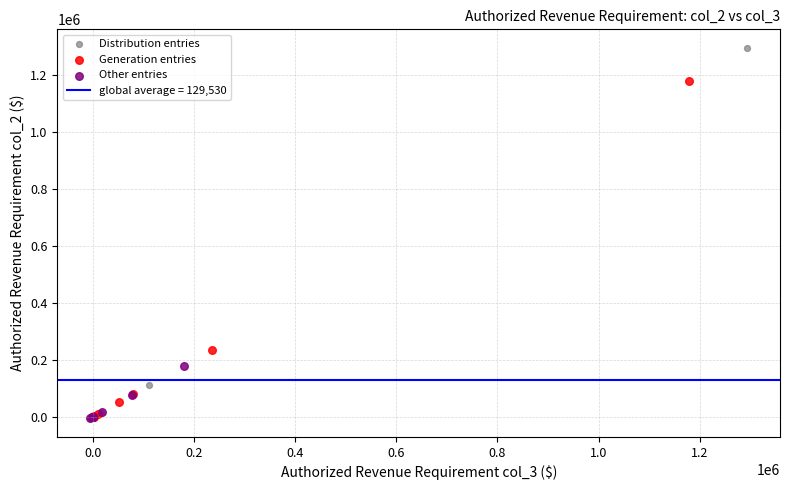

Which series has the widest spread of Y values?

Distribution entries